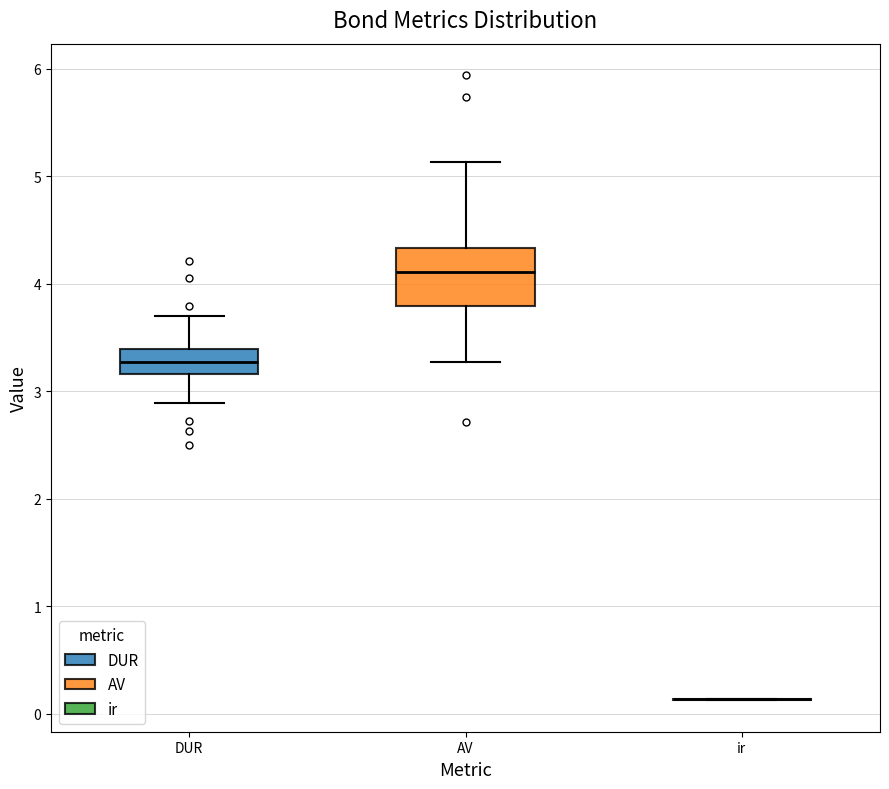

Comparing the boxes themselves (not the whiskers), which one is the tallest?

AV